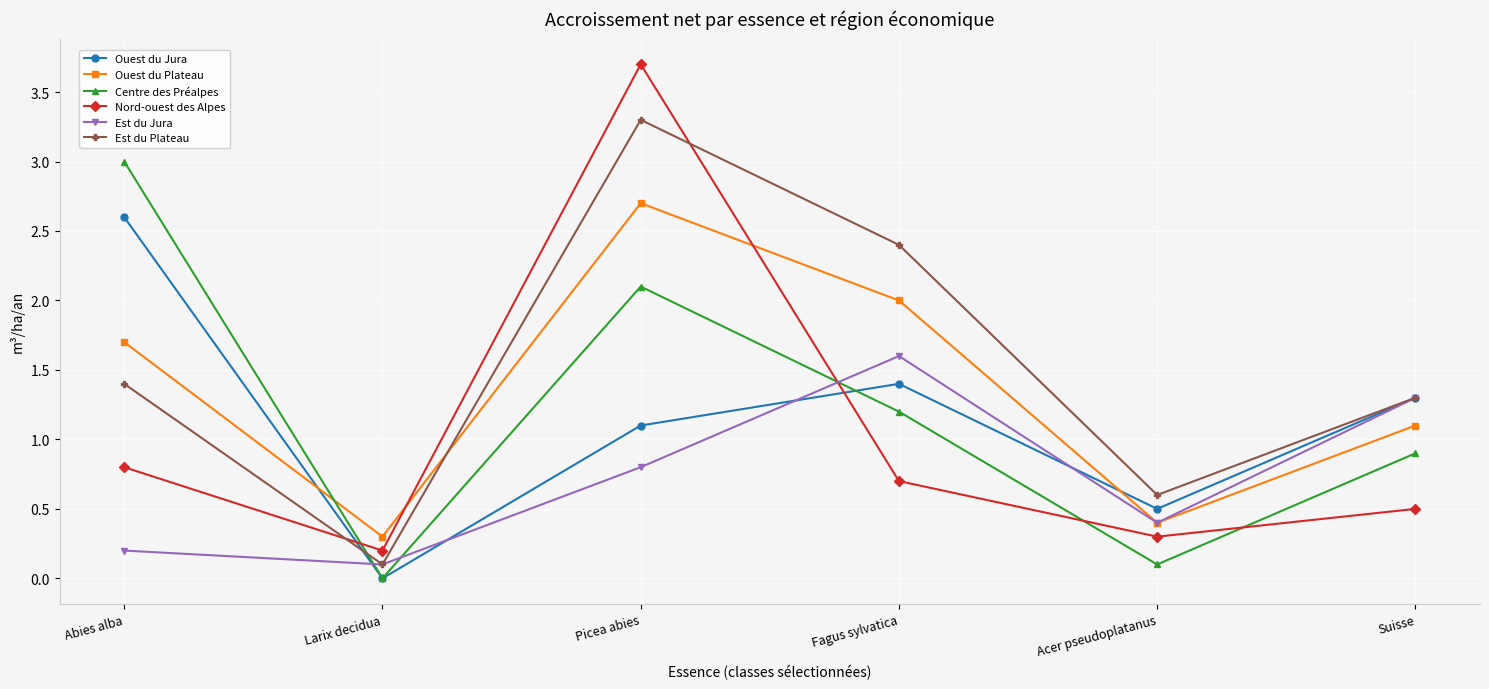

How many lines are shown in the chart?

6